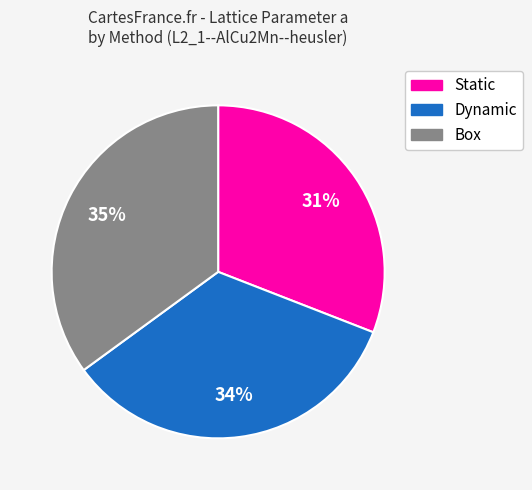

To the nearest percent, what is the average slice percentage?

33%